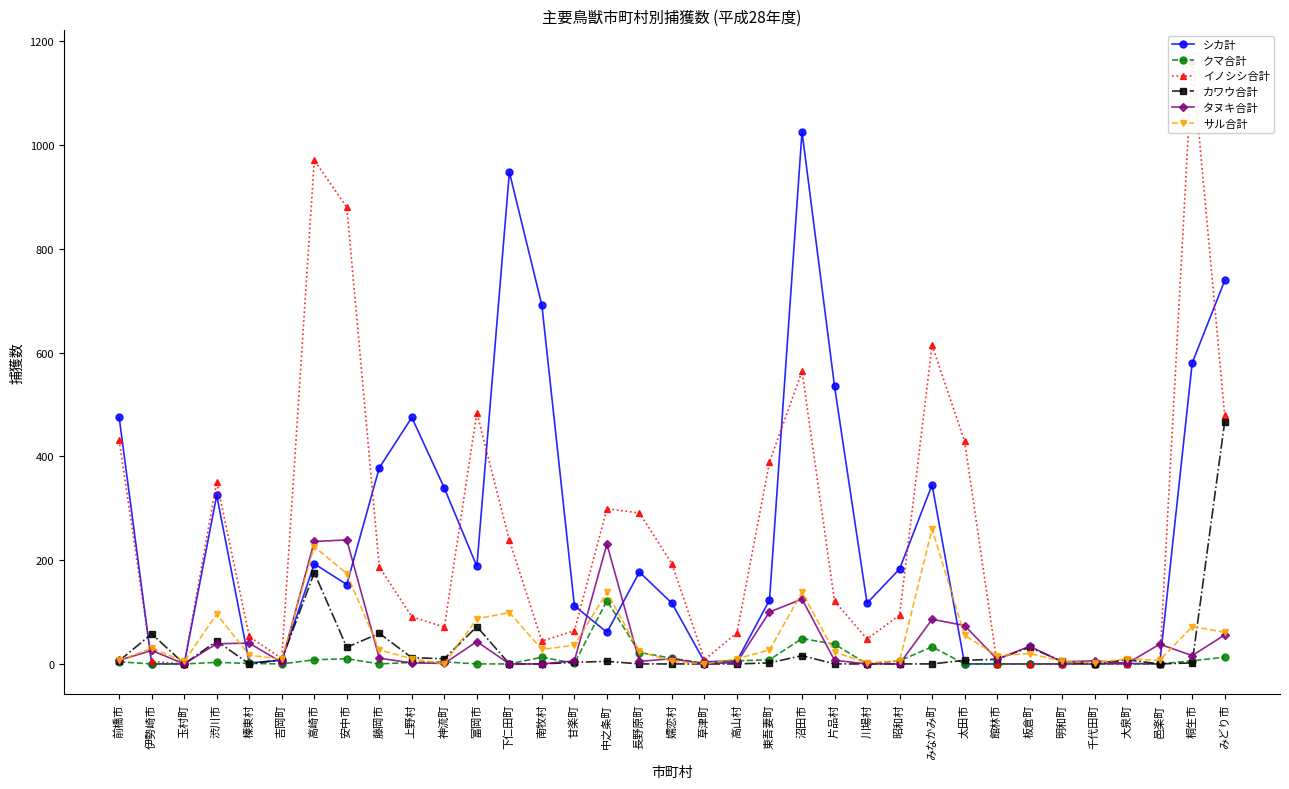

At which label is タヌキ合計 closest to 119?

沼田市